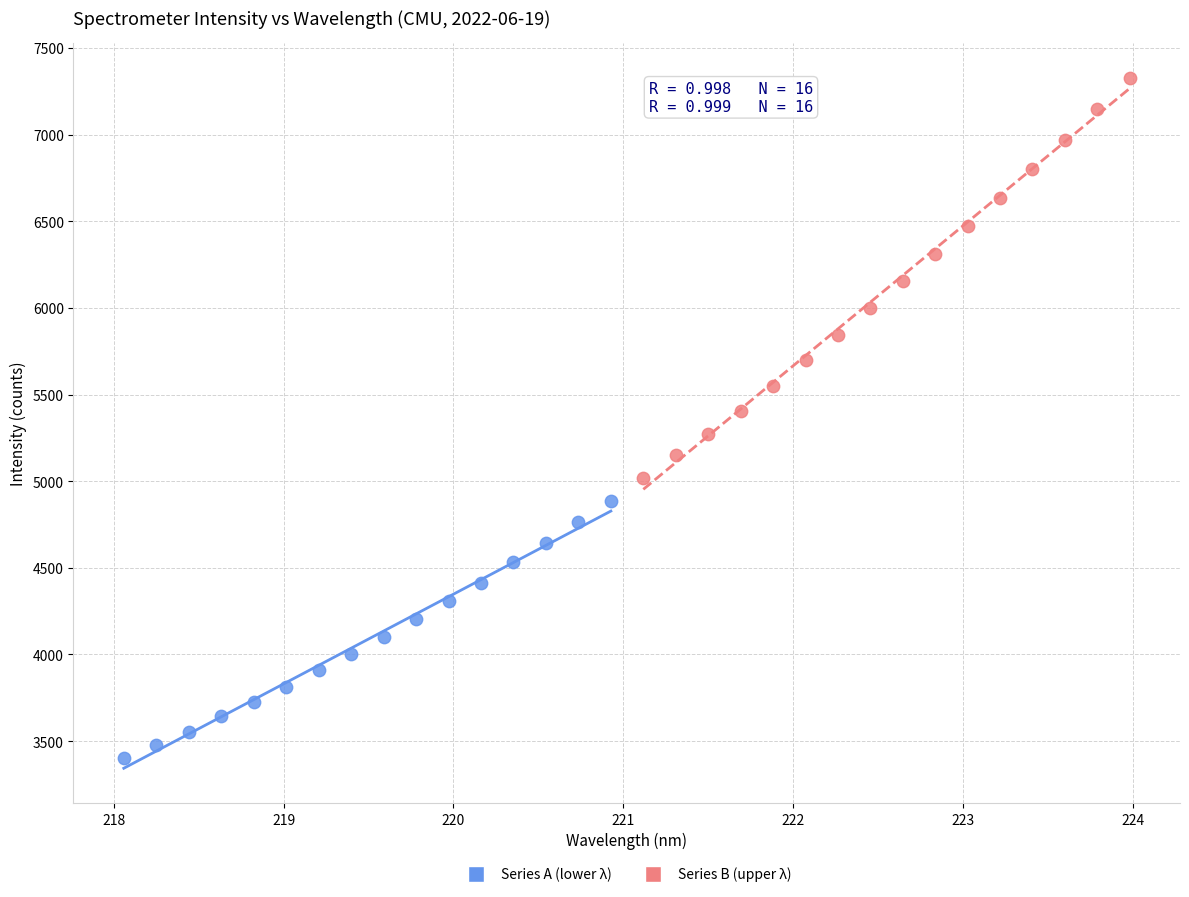

Which series contains the lowest Y value?

Series A (lower λ)